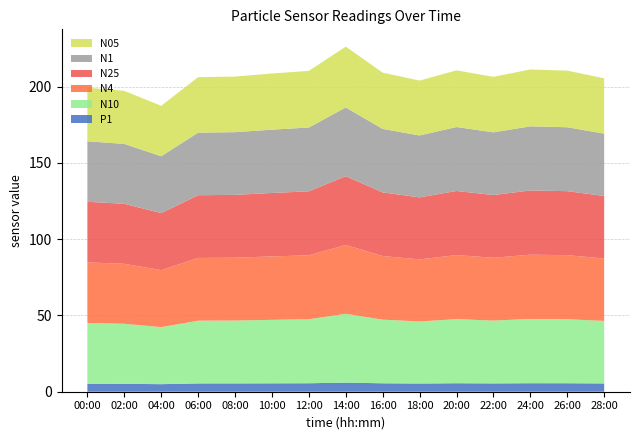

Reading left to right, extract all data points from this chart.

N05: 35.2	34.8	33.1	36.4	36.5	36.8	37.1	39.9	36.9	36.0	37.2	36.4	37.3	37.1	36.2
N1: 39.7	39.3	37.3	41.0	41.1	41.5	41.9	45.0	41.6	40.6	41.9	41.1	42.0	41.9	40.9
N25: 39.8	39.3	37.4	41.1	41.2	41.6	42.0	45.1	41.7	40.7	42.0	41.2	42.1	42.0	41.0
N4: 39.8	39.3	37.4	41.1	41.2	41.6	42.0	45.1	41.7	40.7	42.0	41.2	42.1	42.0	41.0
N10: 39.8	39.4	37.4	41.1	41.2	41.6	42.0	45.1	41.7	40.7	42.0	41.2	42.1	42.0	41.0
P1: 5.3	5.2	5.0	5.5	5.5	5.5	5.6	6.0	5.5	5.4	5.6	5.5	5.6	5.6	5.4